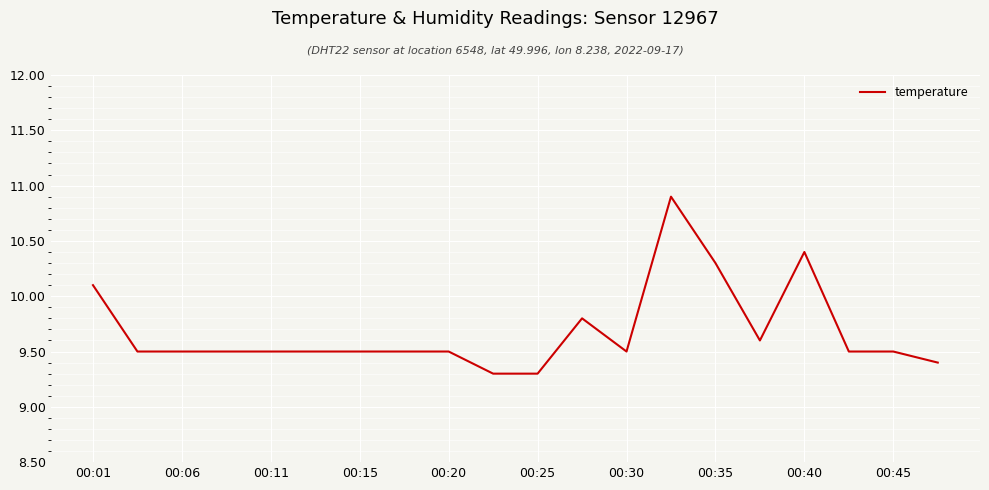

What is the greatest value displayed?

10.9